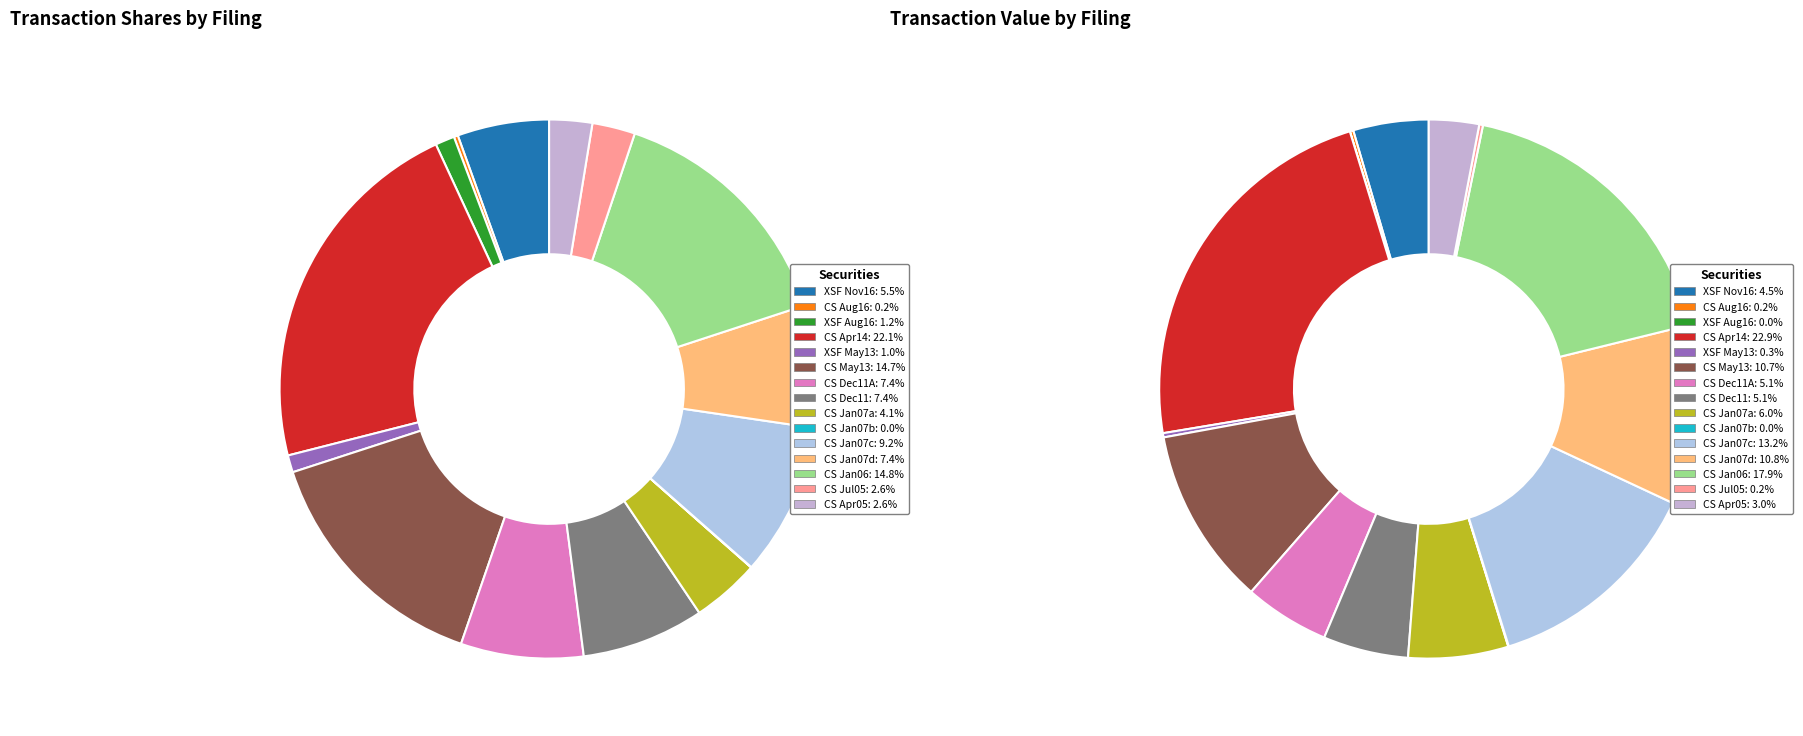

What is the total percentage of 7 and transactionShares?

12.9%